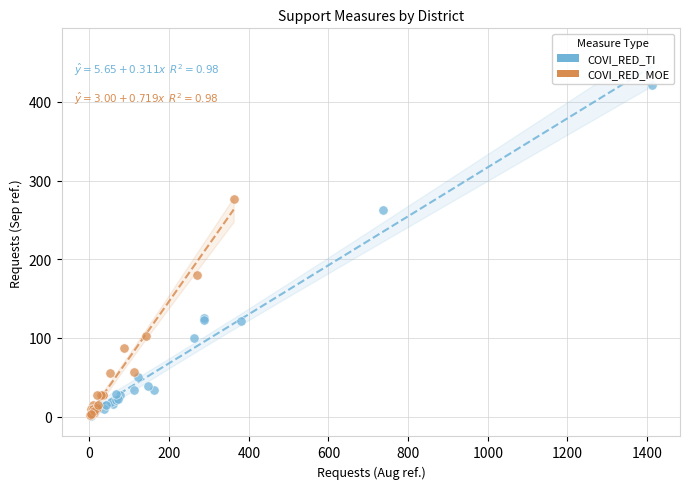

What are all the series names shown in the legend?

COVI_RED_TI, COVI_RED_MOE